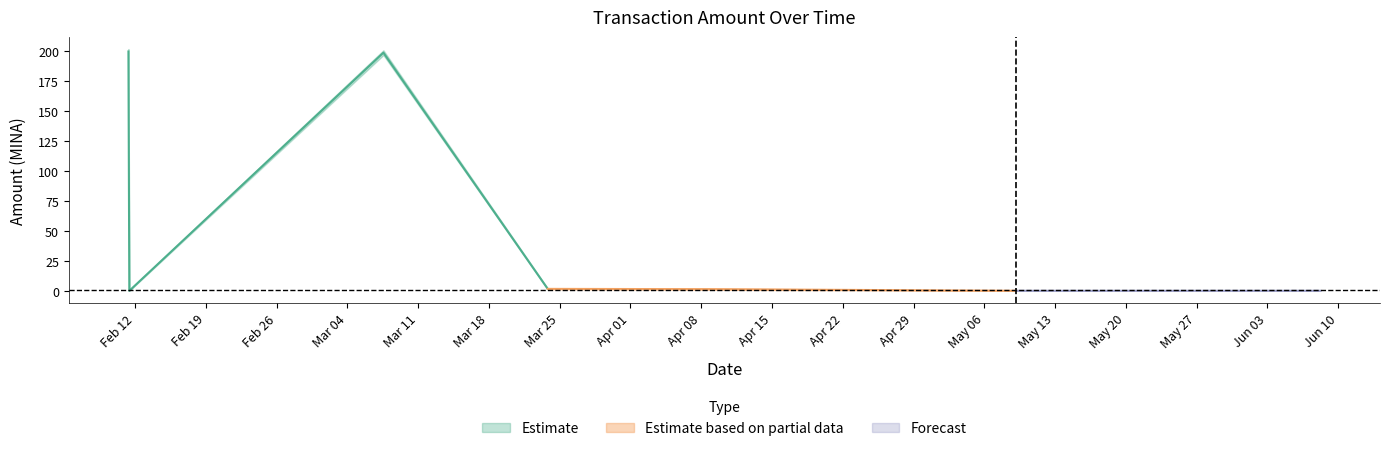

True or false: Fee has more than 1 points higher than both neighbors.

False